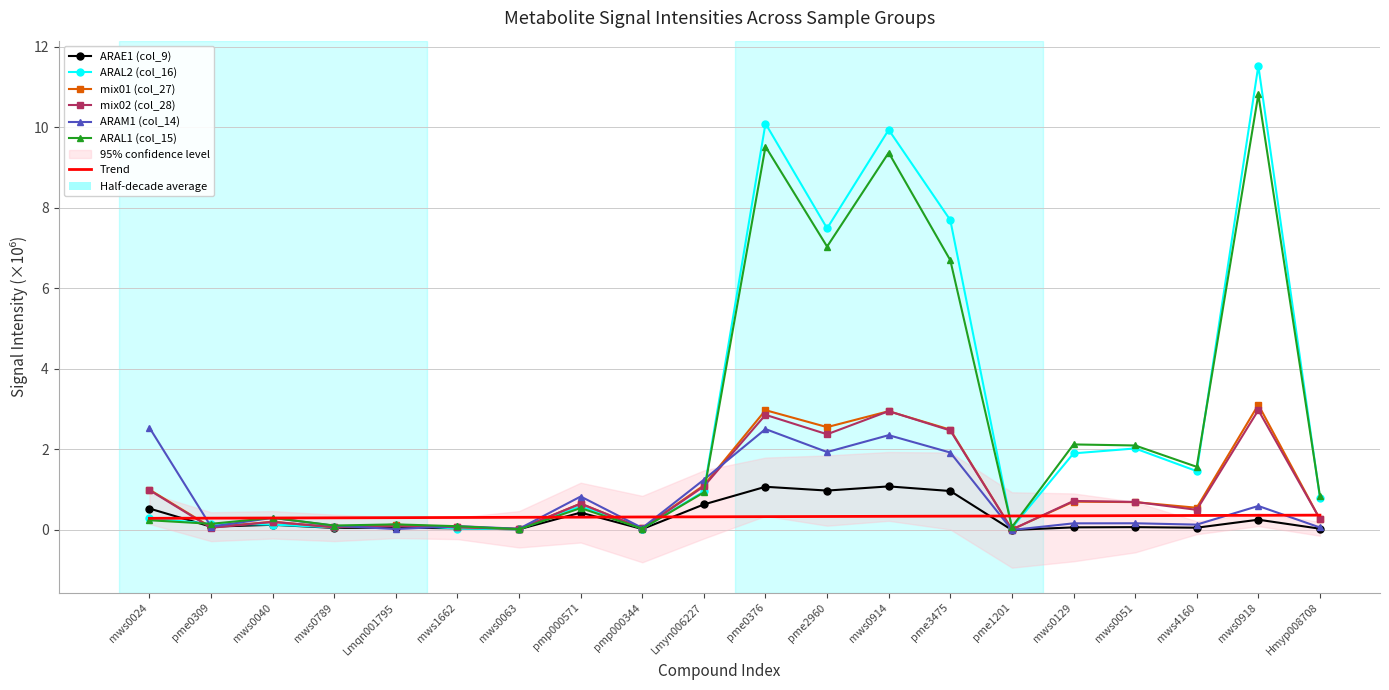

Where is mix02 (col_28) nearest to the value 1?

mws0024